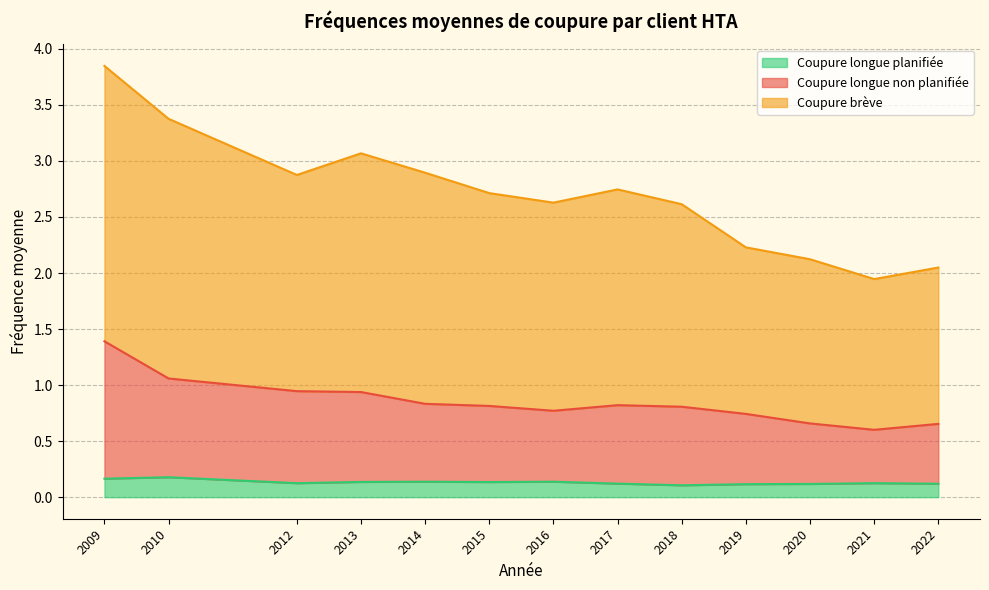

At 2014, list the series in order from smallest to largest.

frequence_moyenne_de_coupure_longue_planifiee, frequence_moyenne_de_coupure_longue_non_planifiee, frequence_moyenne_de_coupure_breve